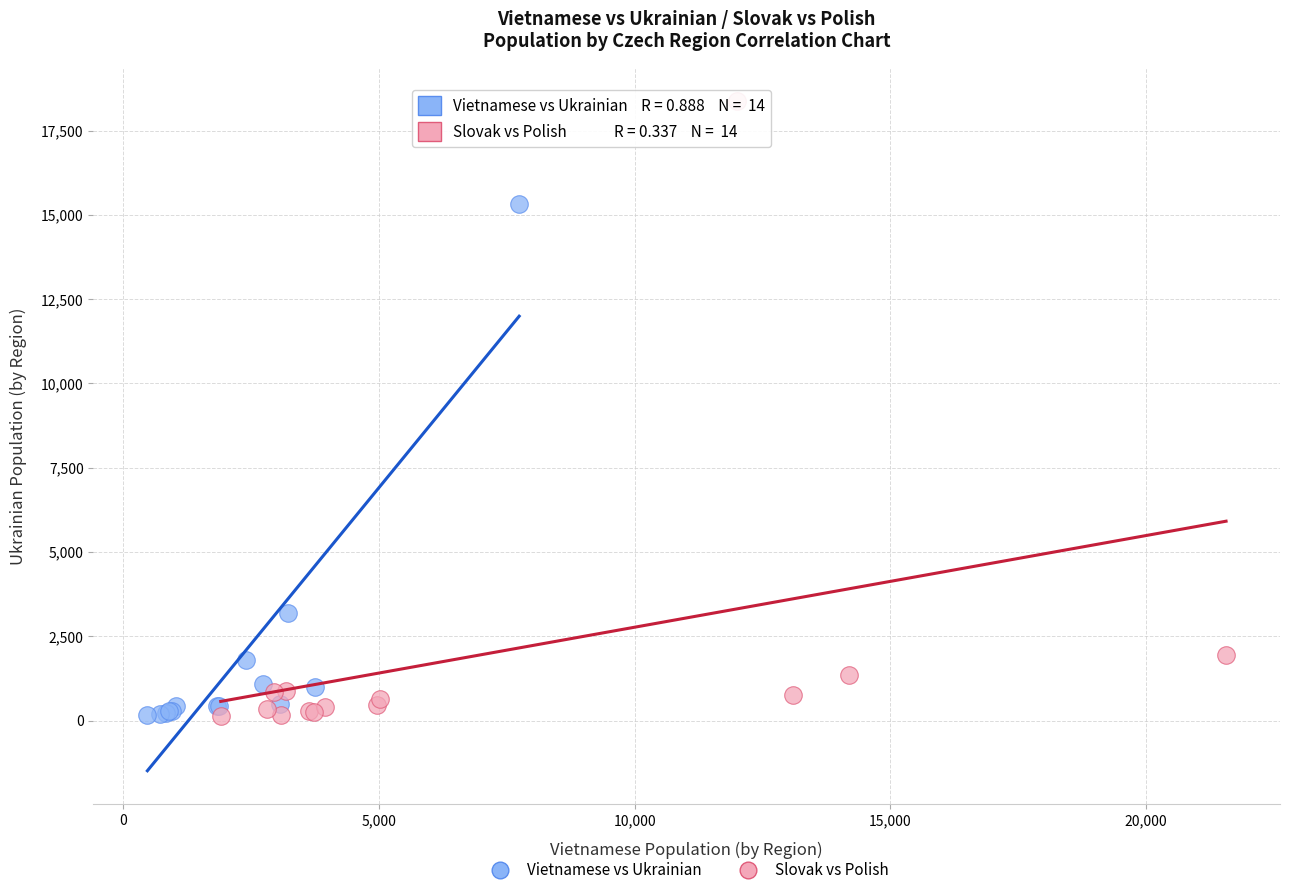

Which series reaches the maximum Y coordinate?

Slovak vs Polish